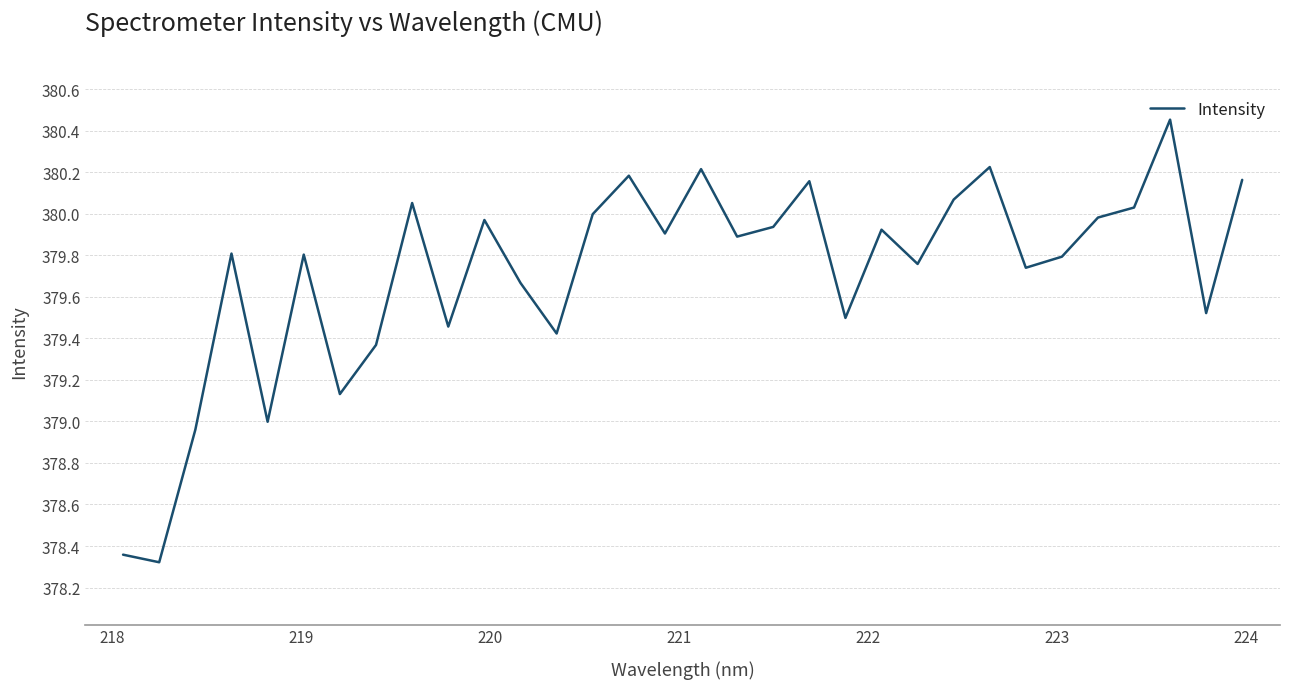

What is the difference between the maximum and minimum values?

2.1